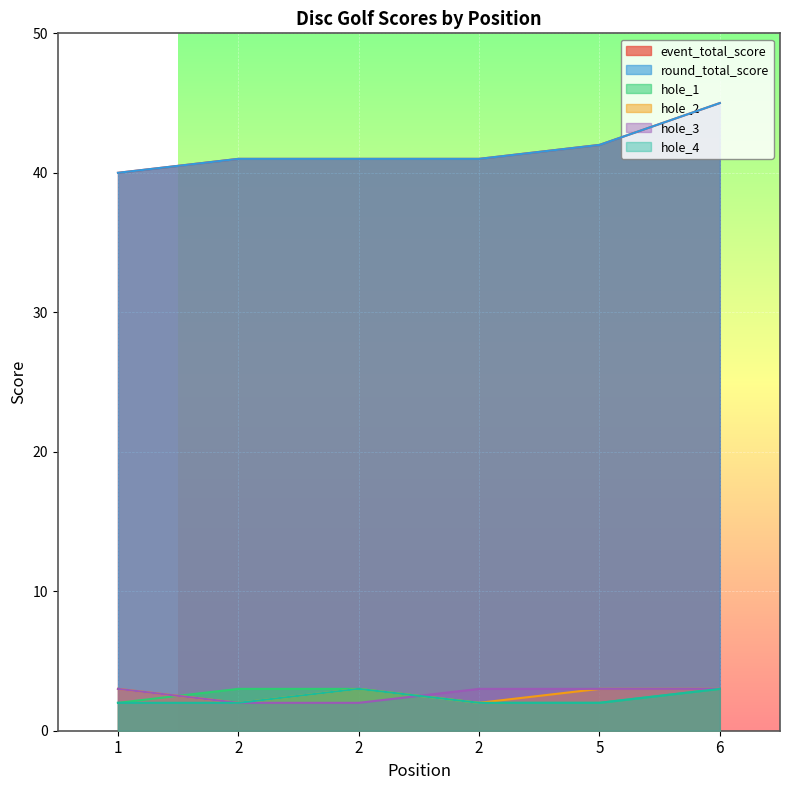

What is the average value of the round_total_score series?

42